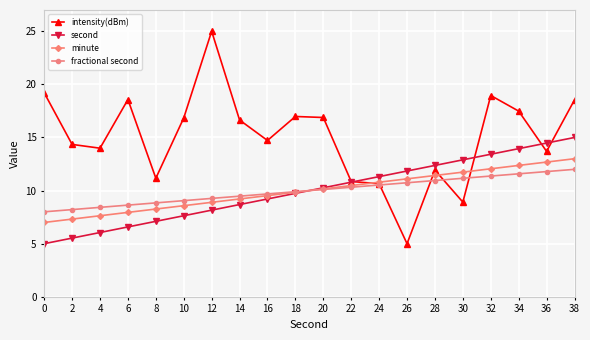

Rank the series at 34 from lowest to highest value.

fractional second, minute, second, intensity(dBm)